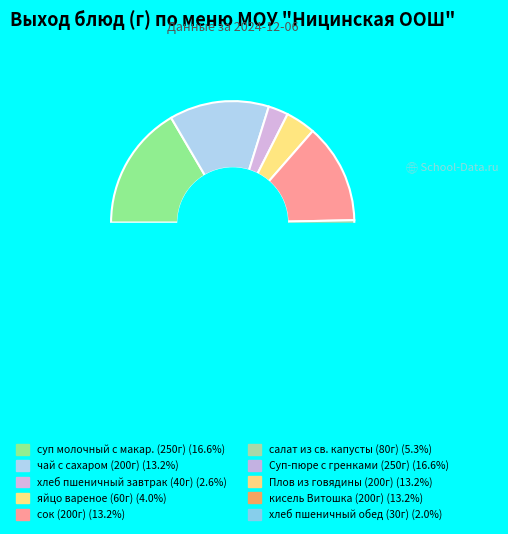

The кисель Витошка slice represents 6% of the pie. True or false?

False